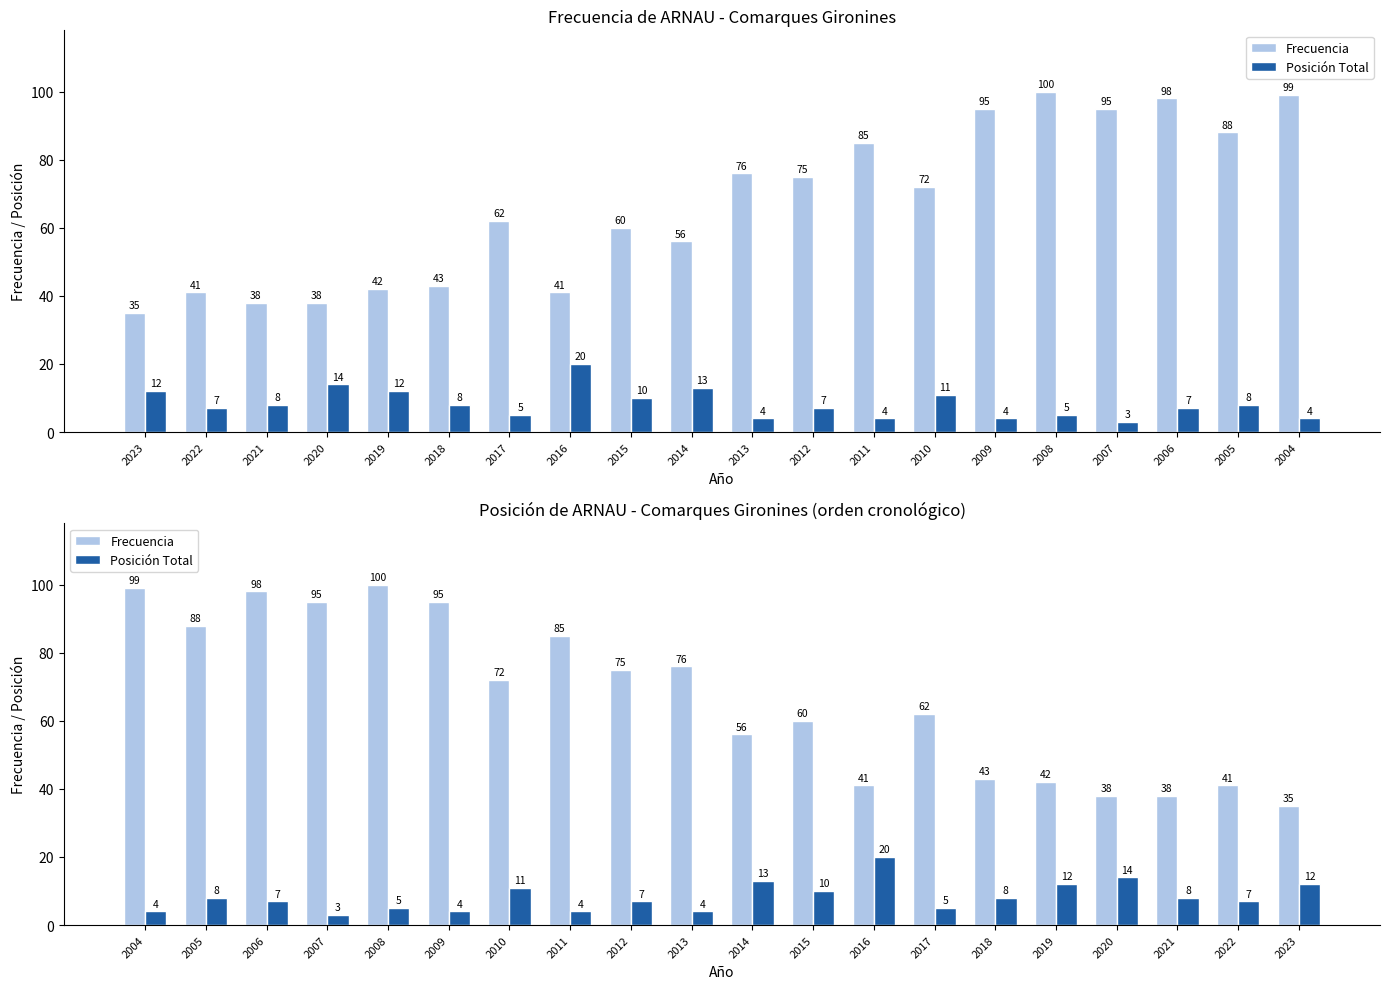

List the series in order of their peak value, lowest first.

Posición Total, Frecuencia